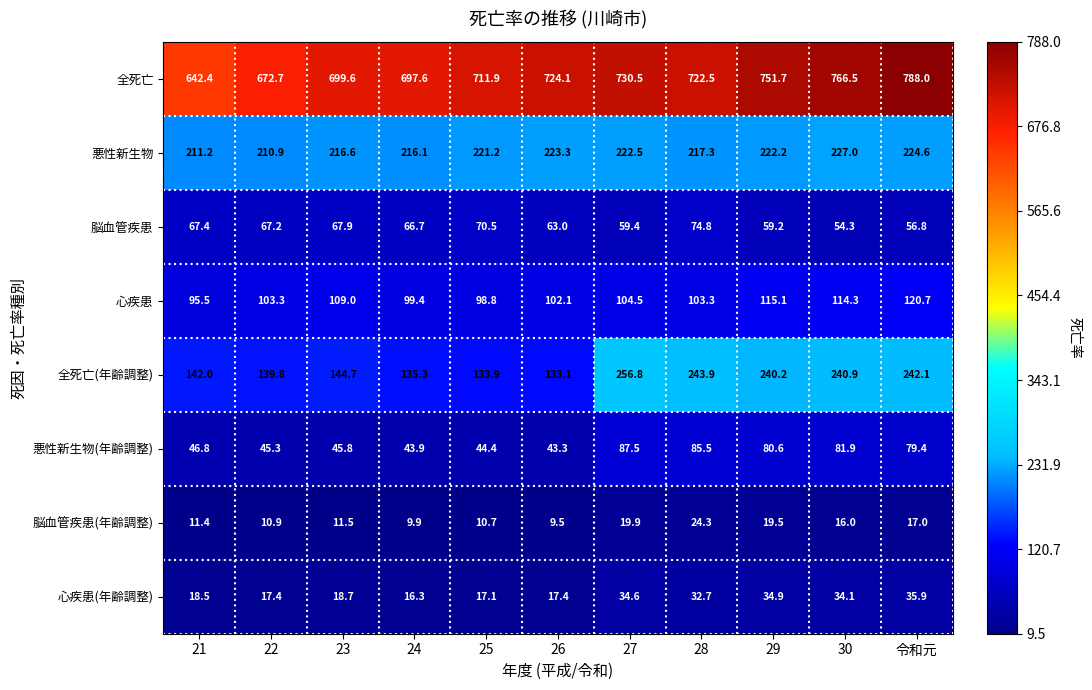

Which category has the lowest value in the 脳血管疾患(年齢調整) series?

26